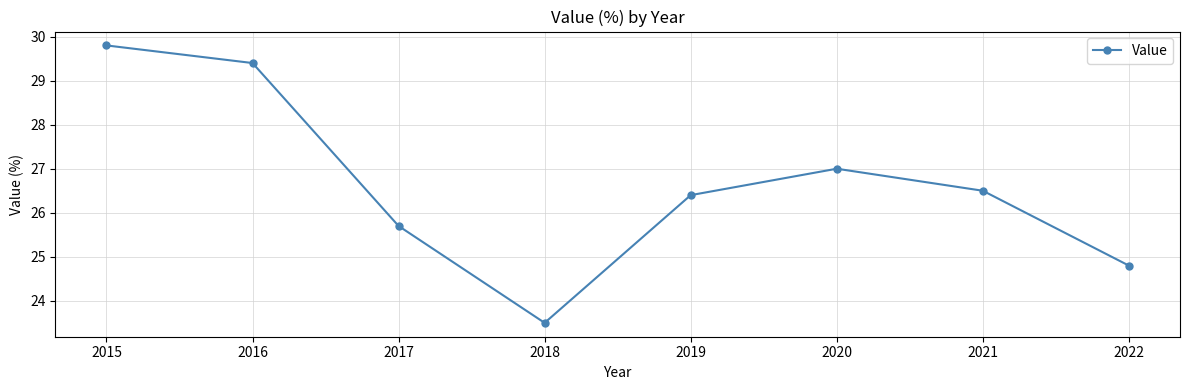

Rank the categories by value from lowest to highest.

2018, 2022, 2017, 2019, 2021, 2020, 2016, 2015